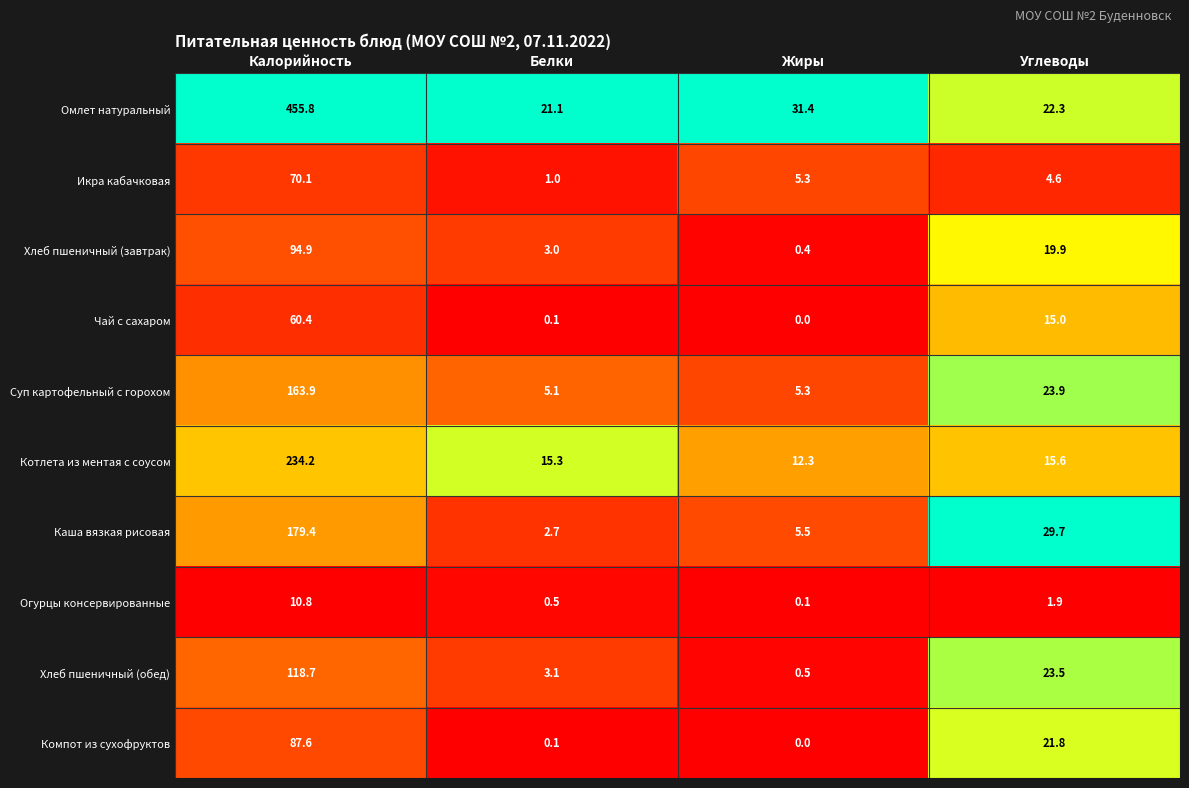

What is the greatest value displayed?

455.8